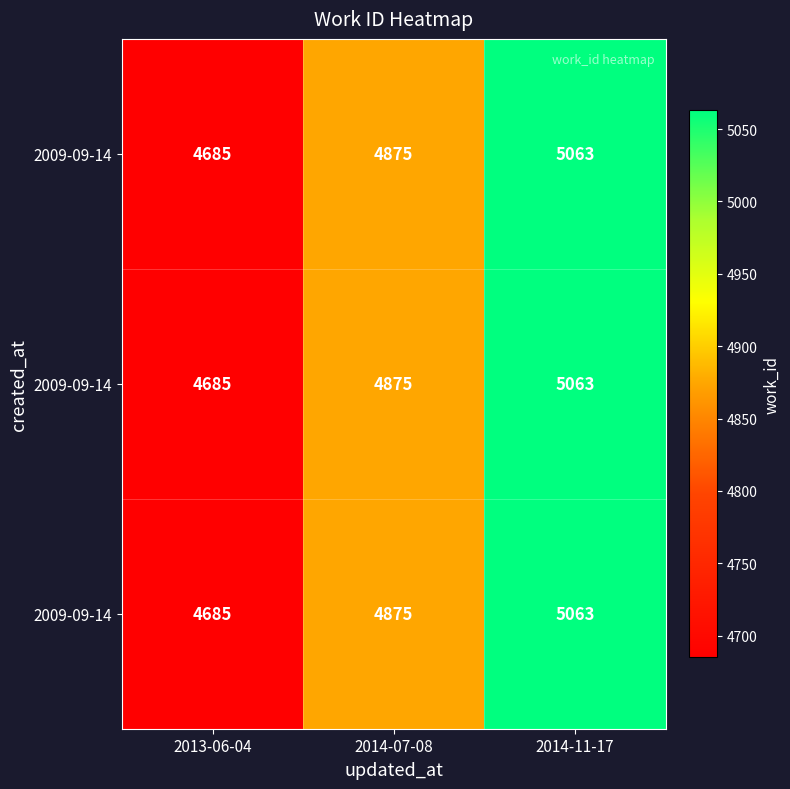

What is the total value across all series at 2013-06-04?

14055